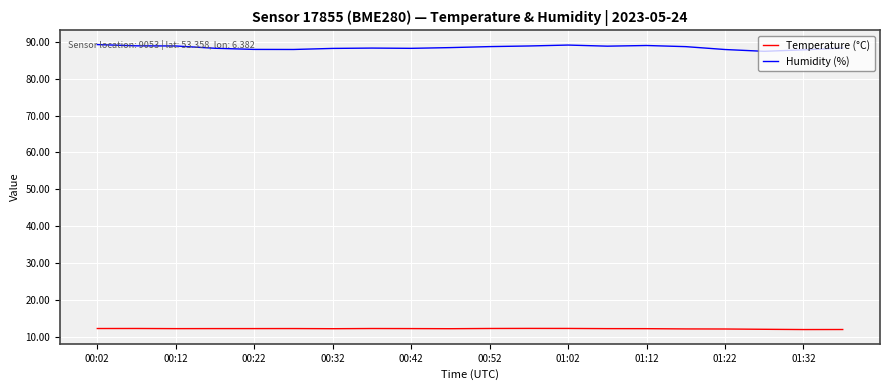

True or false: Humidity (%) and Temperature (°C) intersect in this chart.

False